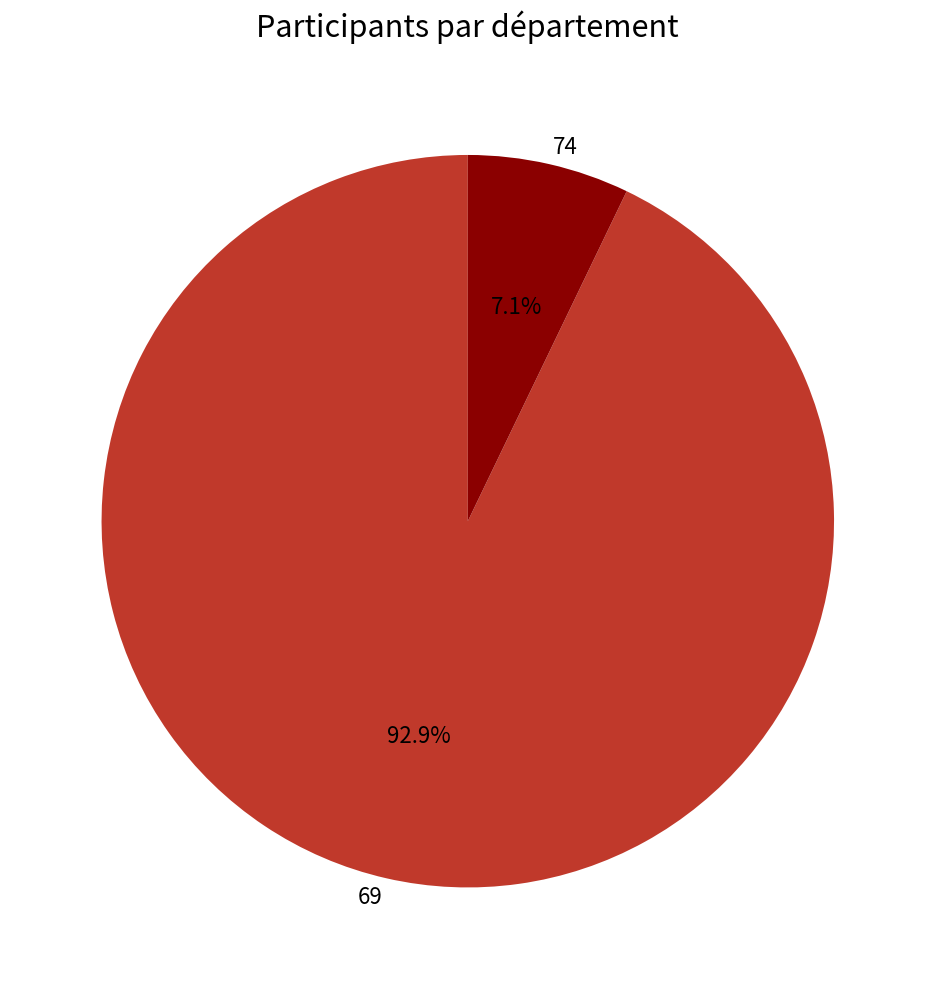

How much of the chart is everything except 74?

92.9%